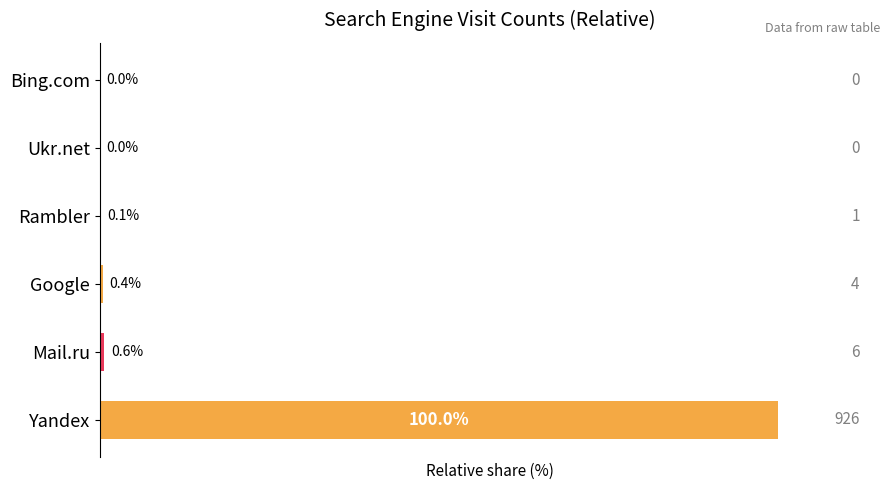

Which has a higher value, Bing.com or Google?

Google